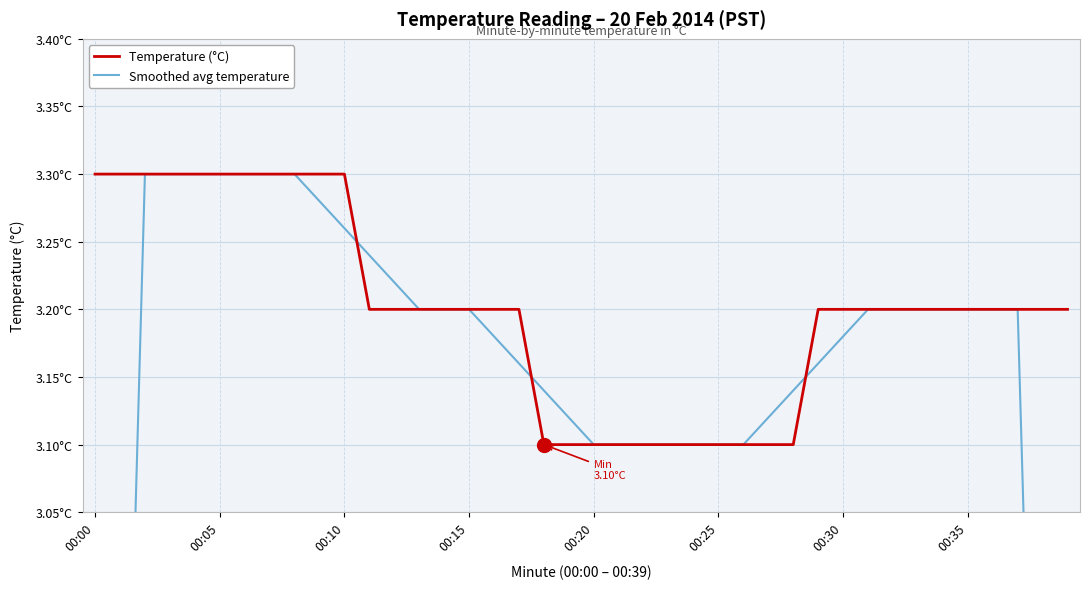

Rank the series at 00:35 from highest to lowest value.

Smoothed avg temperature, Temperature (°C)